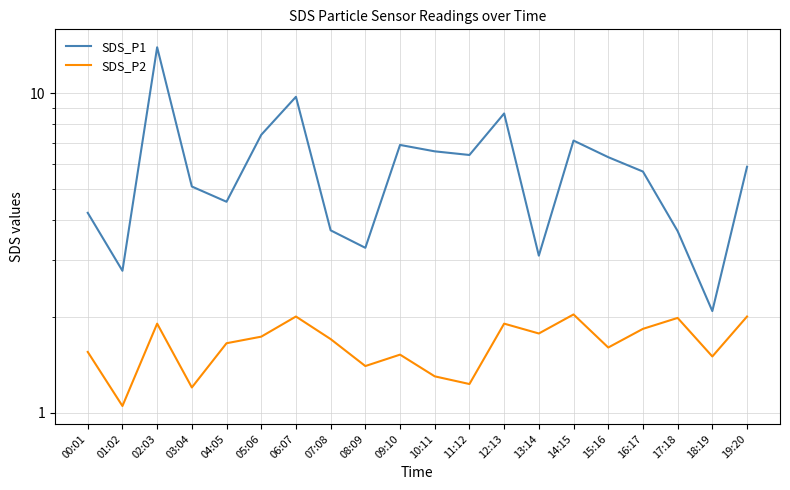

The SDS_P1 series shows 12.0 at 05:06. True or false?

False